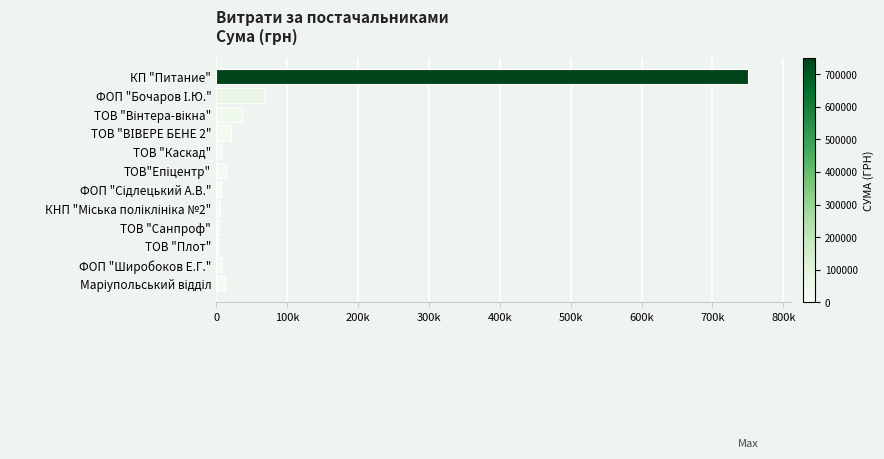

How many series are shown in this chart?

1